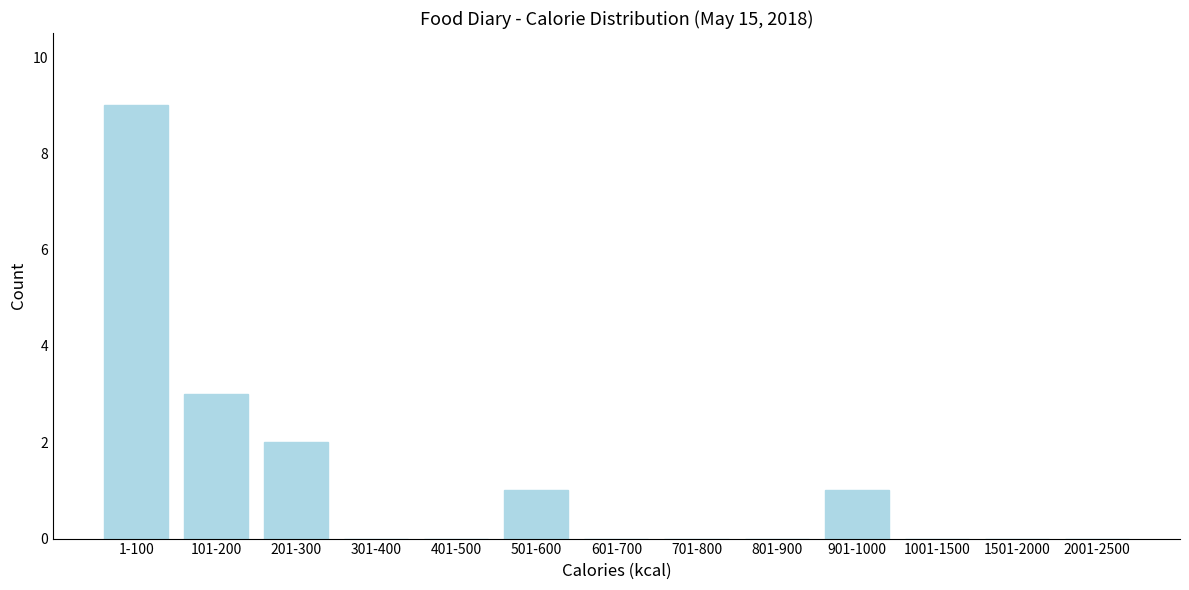

Reading left to right, extract all data points from this chart.

1-100=9	101-200=3	201-300=2	301-400=0	401-500=0	501-600=1	601-700=0	701-800=0	801-900=0	901-1000=1	1001-1500=0	1501-2000=0	2001-2500=0